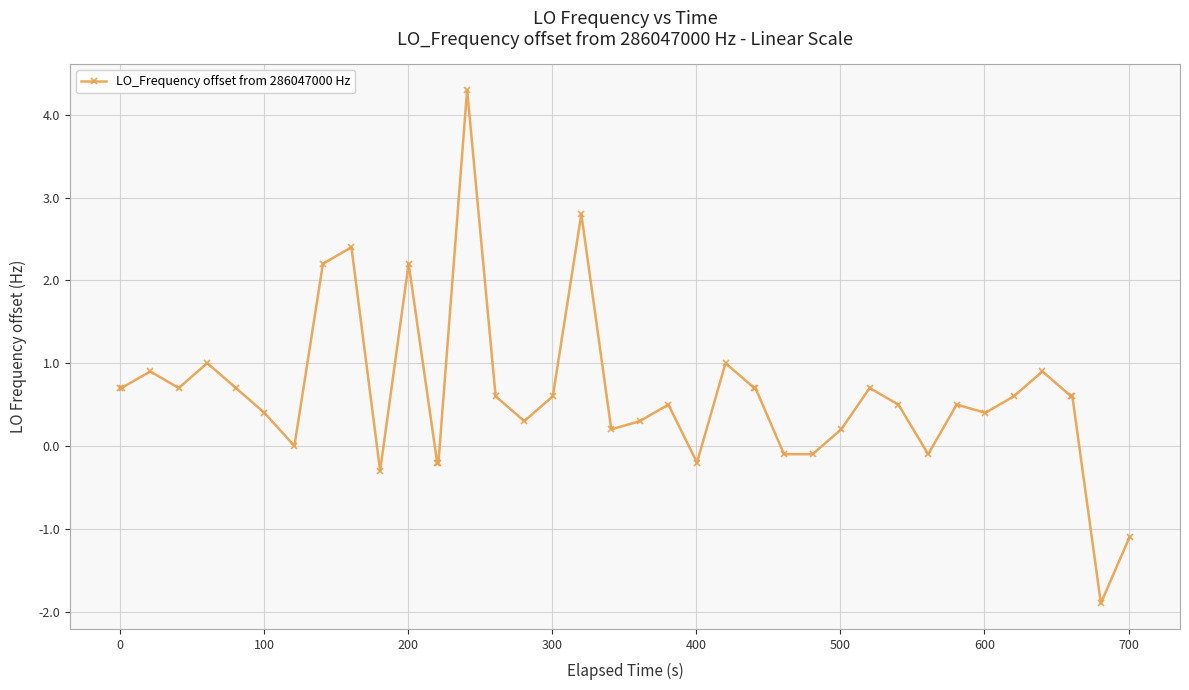

How many categories are shown in the chart?

40